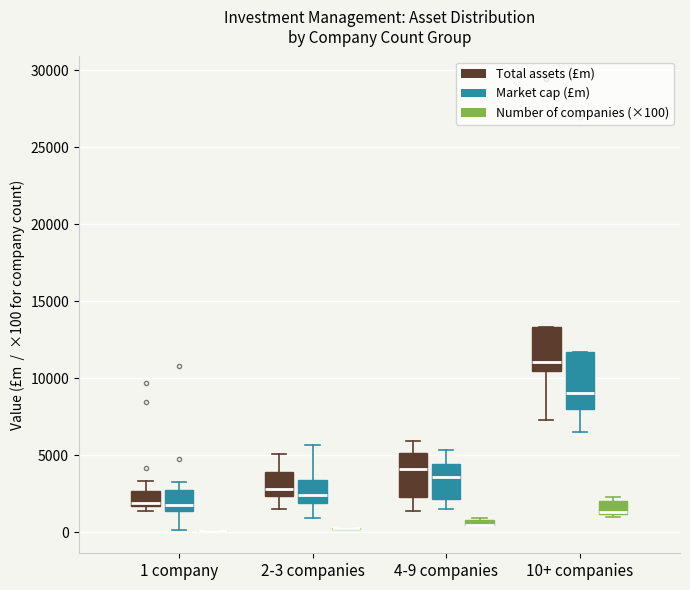

Where does the median line of the box for 10+ companies (Market cap (£m)) sit on the y-axis? The values are not printed on the chart, so give them approximately, as read against the axis.

9000